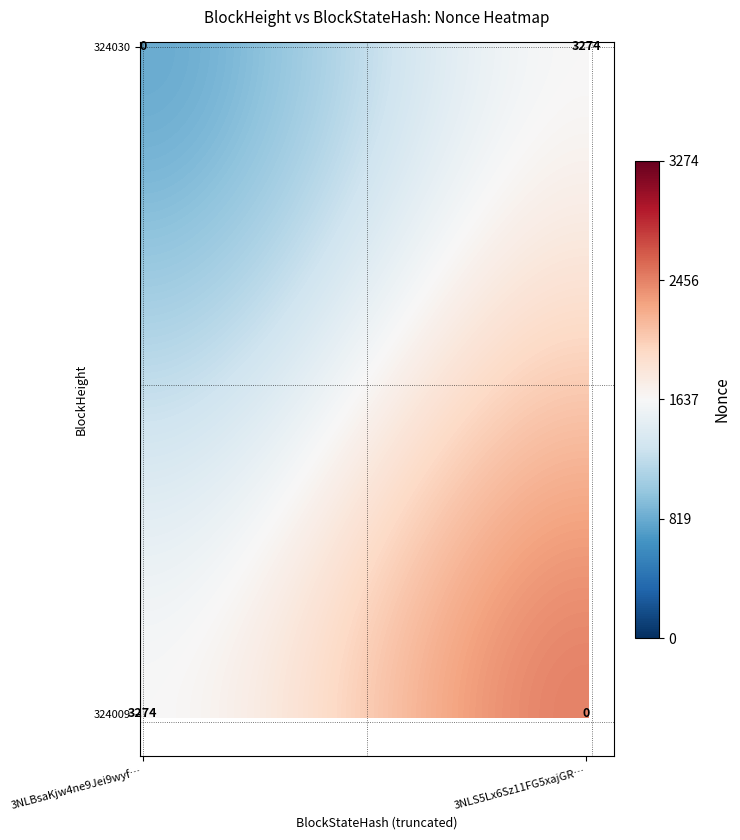

True or false: 324009 has a value of 674 at 1.

False